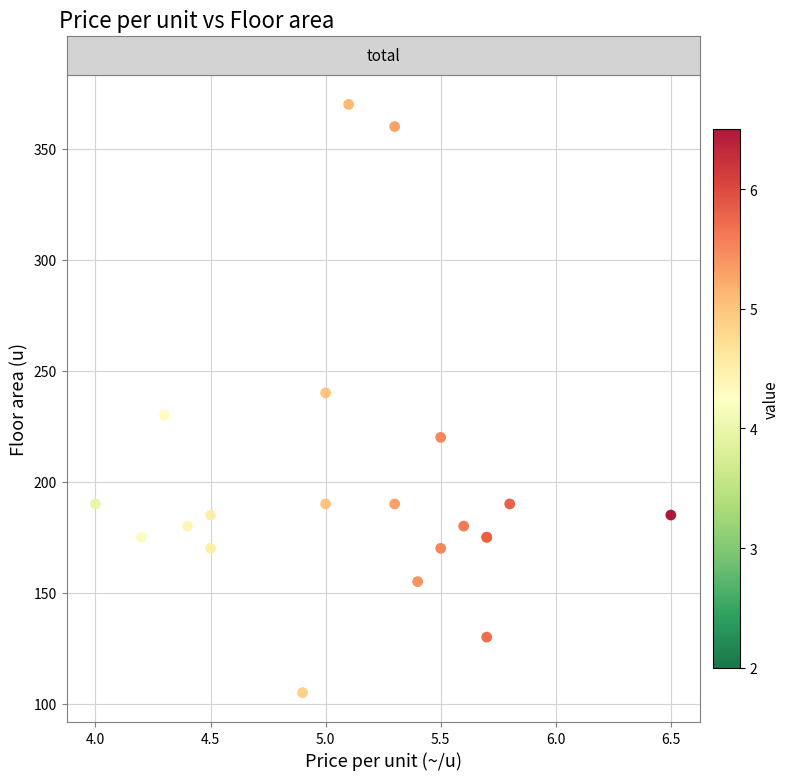

What Y value in the scatter plot is closest to 237?

240